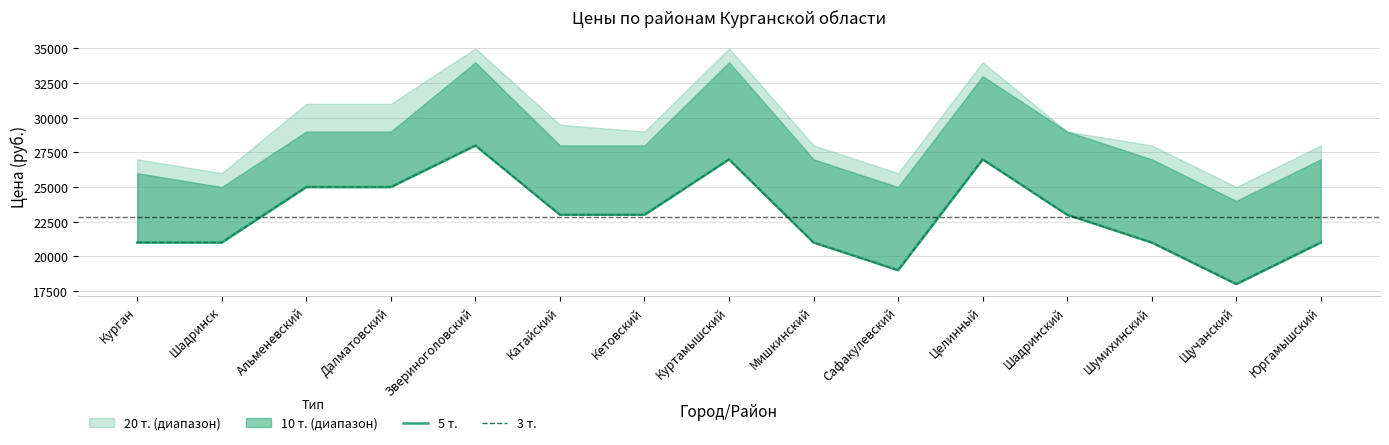

What is the difference between the second highest and minimum values in the 5 т. series?

9000